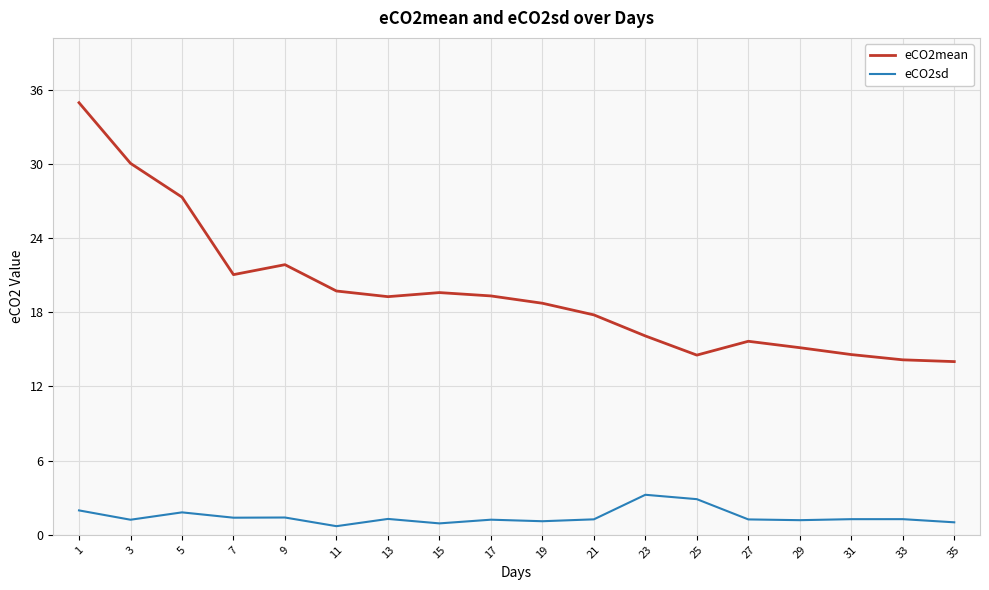

How many interior local peaks does the eCO2mean series have?

3